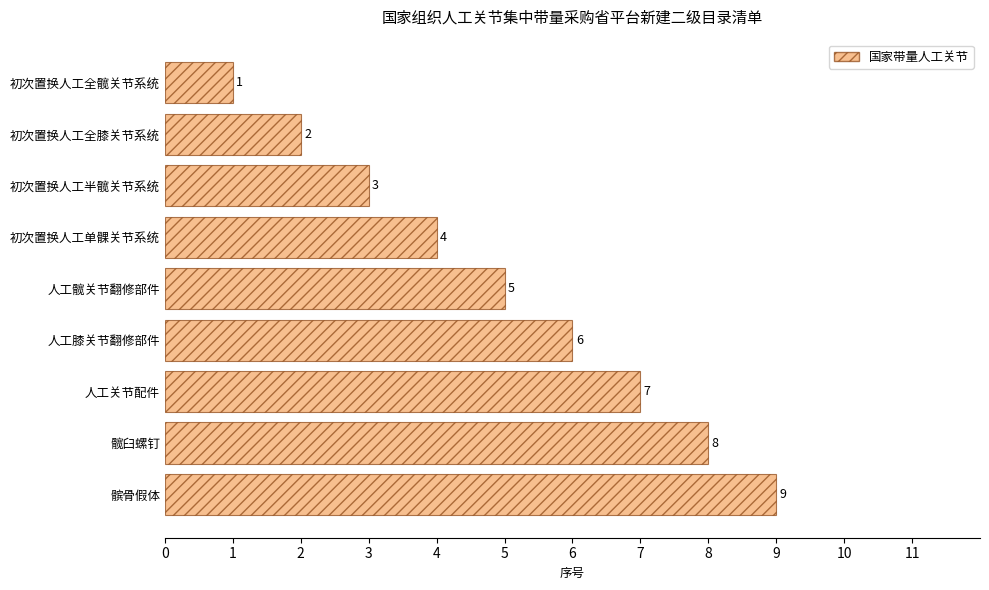

What is the ratio of the value at 髌骨假体 to the value at 初次置换人工半髋关节系统?

3.0